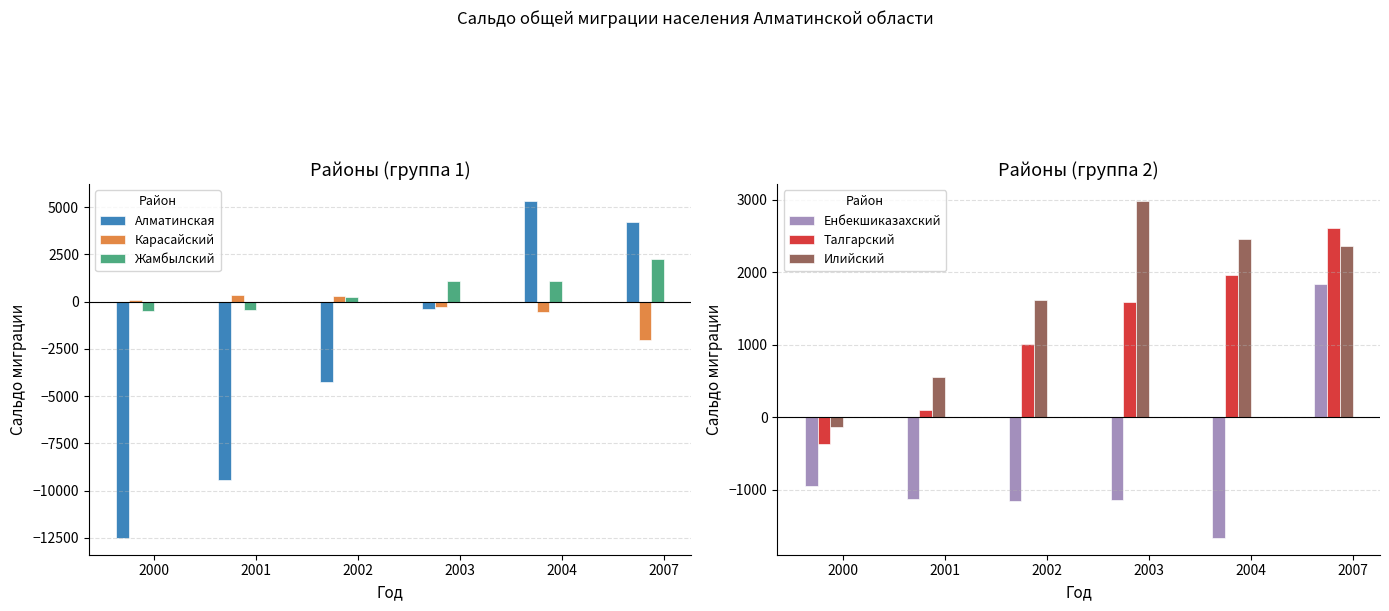

What is the total value across all series at 2000?

-14366